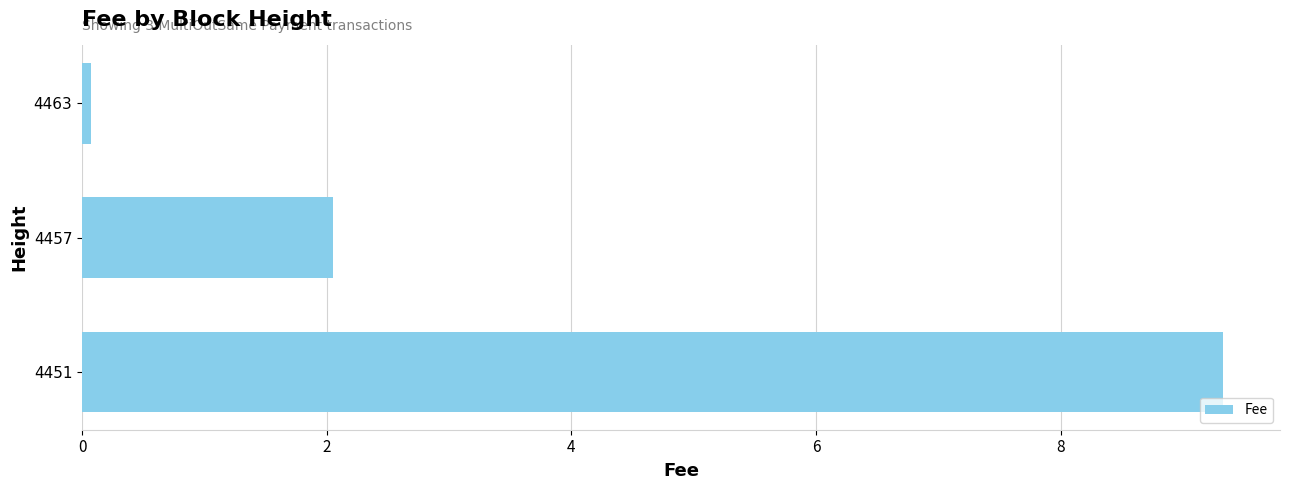

What is the sum of all values?

11.5